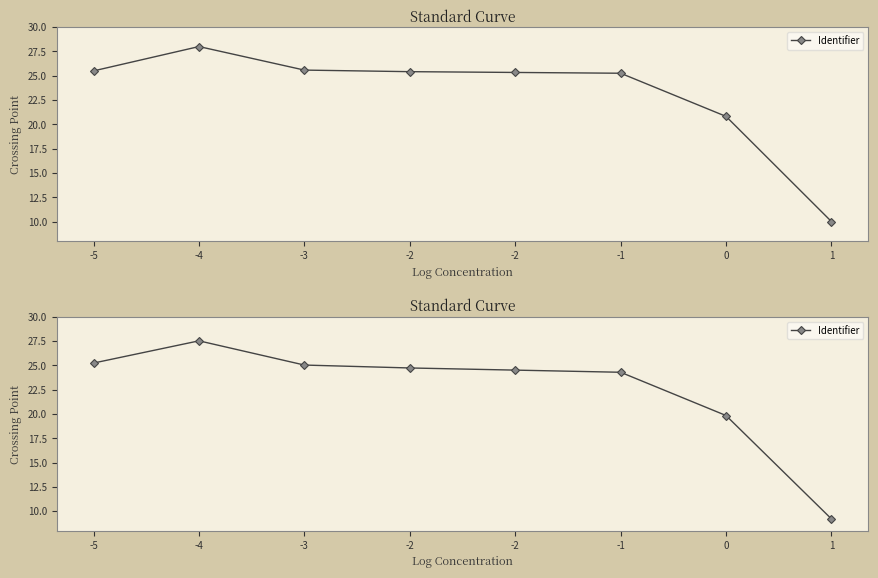

List the labels in order of value, smallest first.

1, 0, -1, -2, -2, -3, -5, -4